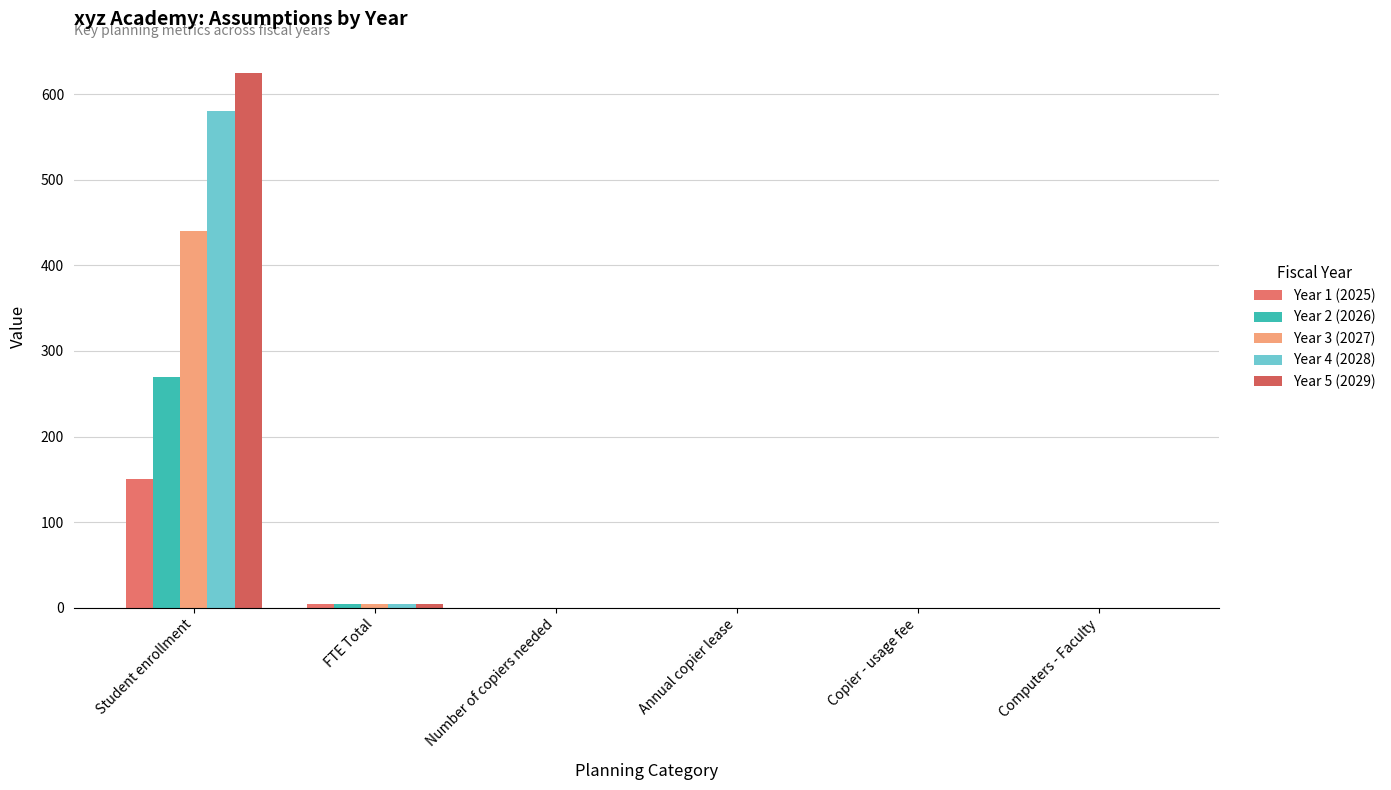

Between Annual copier lease and Copier - usage fee, which series saw the biggest shift?

Year 1 (2025)